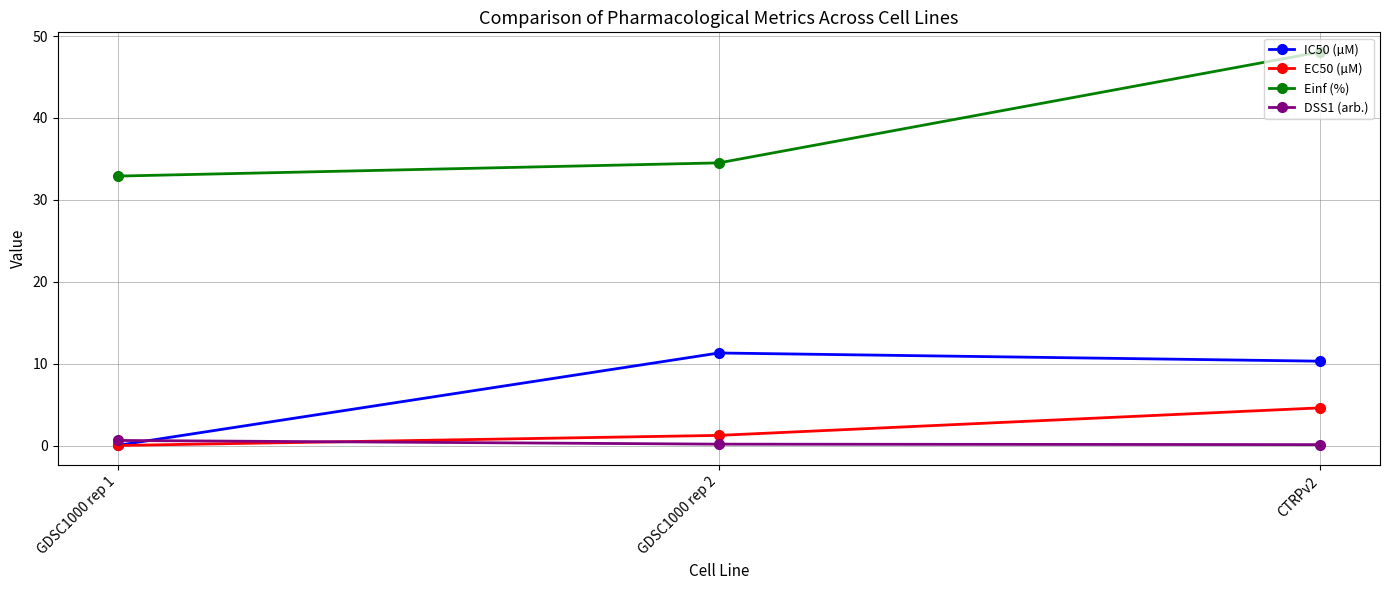

Is this an area chart (filled region under the line)?

No